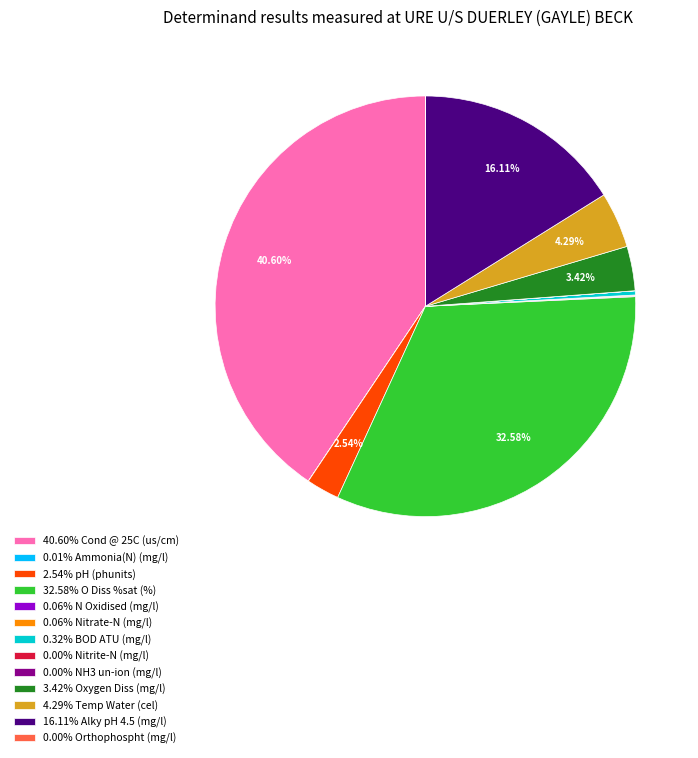

Does 16.11% Alky pH 4.5 (mg/l) account for over 50% of the chart?

No